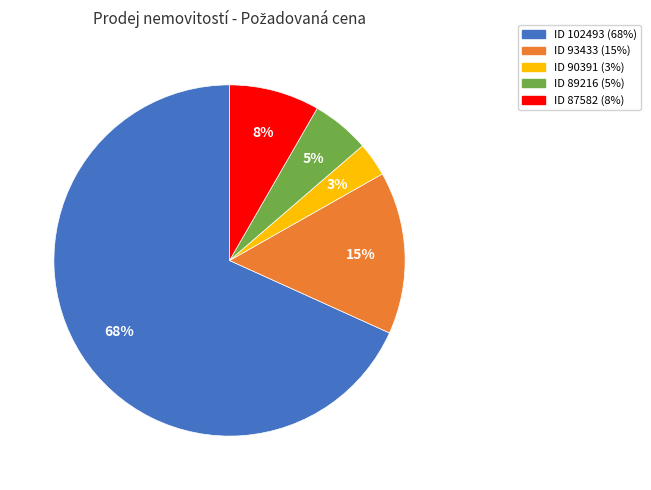

Is there any slice that represents more than half of the pie?

Yes